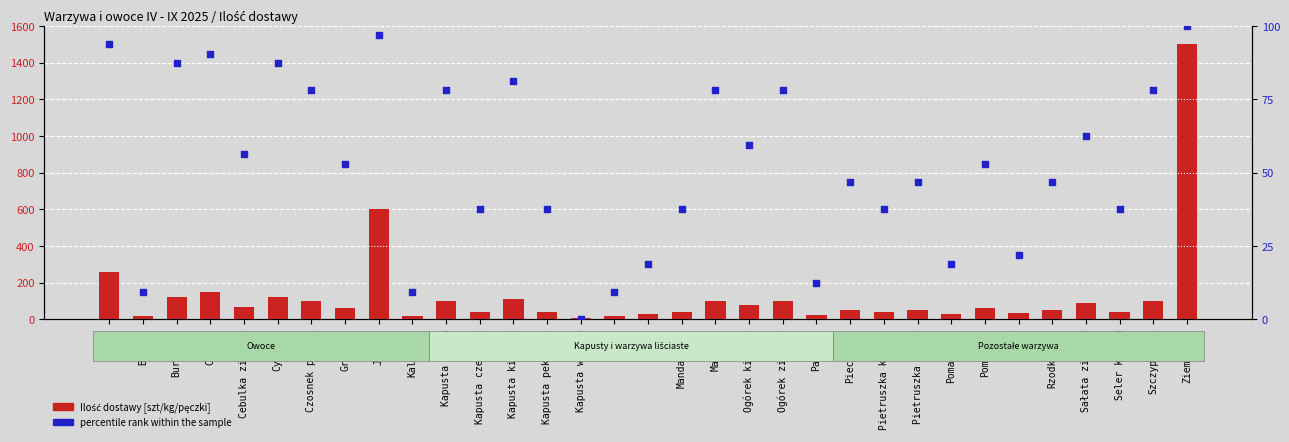

At how many categories does at least one series exceed 500?

2